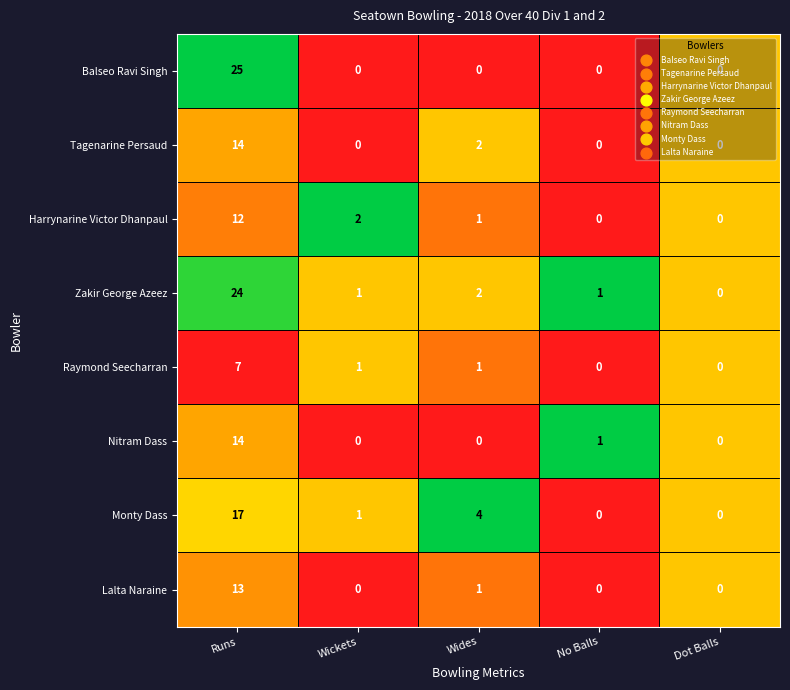

Which series has the largest range (max minus min)?

Balseo Ravi Singh